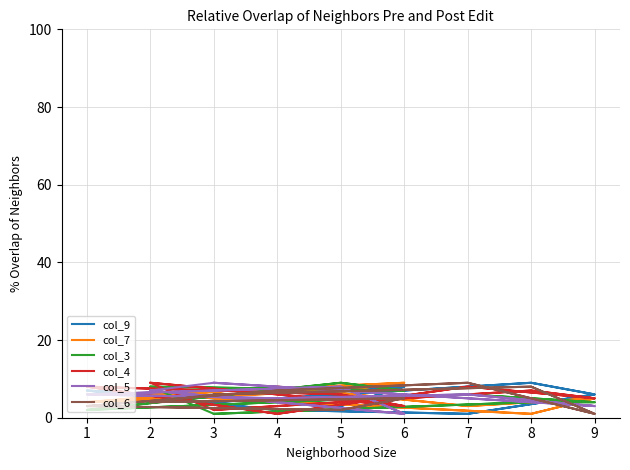

Is this an area chart (filled region under the line)?

No